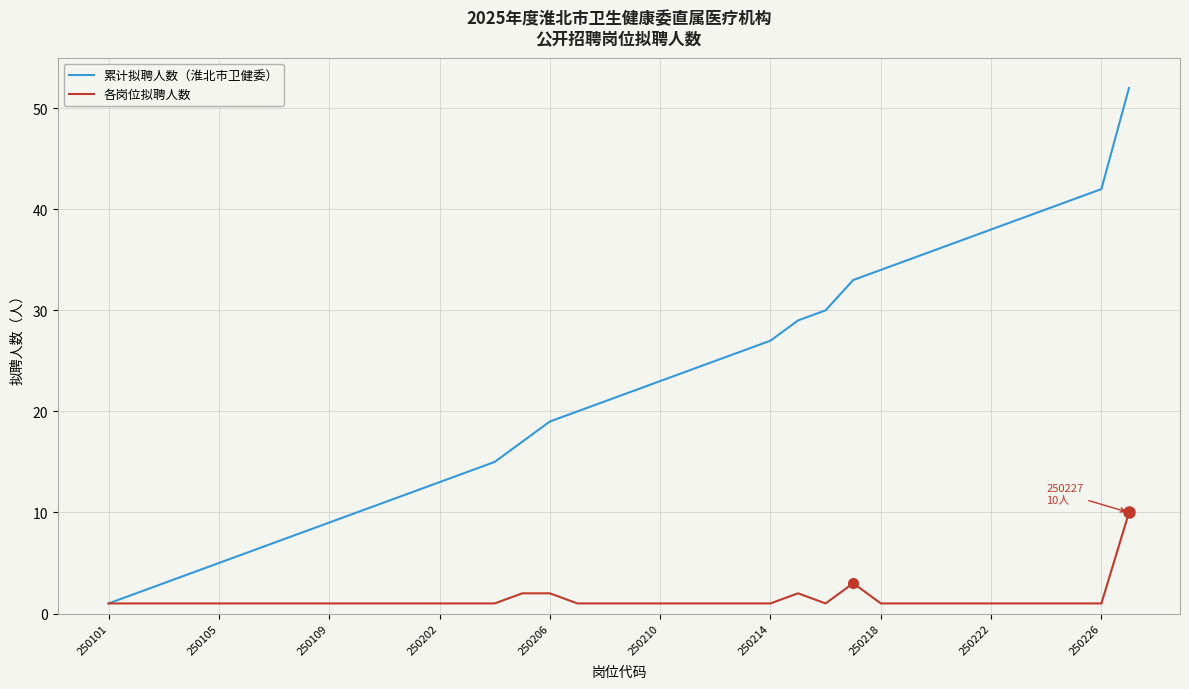

Reading right to left, list all the values displayed in this chart.

累计拟聘人数（淮北市卫健委）: 52	42	41	40	39	38	37	36	35	34	33	30	29	27	26	25	24	23	22	21	20	19	17	15	14	13	12	11	10	9	8	7	6	5	4	3	2	1
各岗位拟聘人数: 10	1	1	1	1	1	1	1	1	1	3	1	2	1	1	1	1	1	1	1	1	2	2	1	1	1	1	1	1	1	1	1	1	1	1	1	1	1